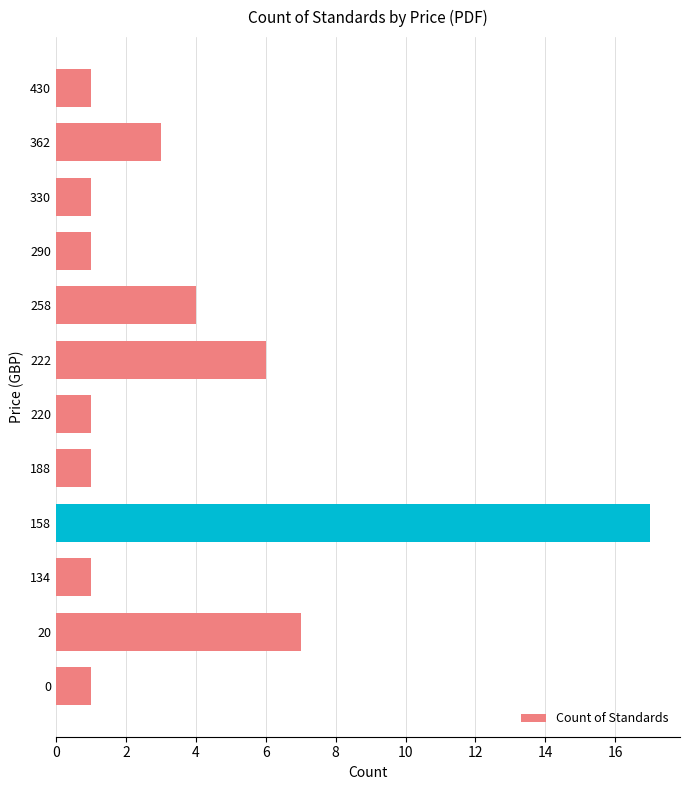

What is the minimum value shown in the chart?

1